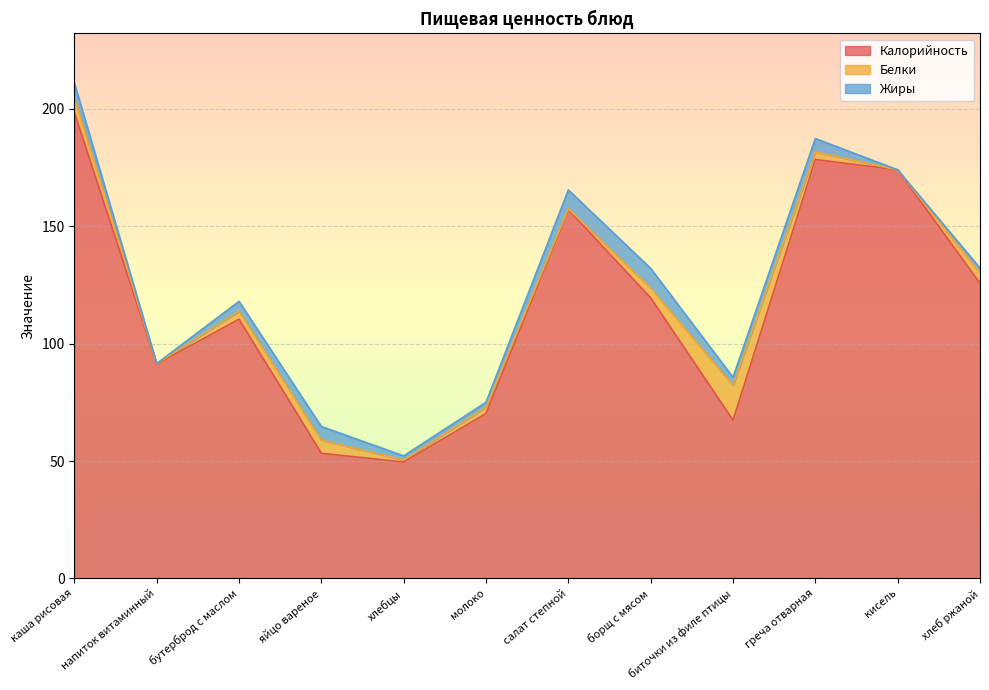

Reading left to right, transcribe all the data shown in this chart.

Калорийность: 198.4	91.3	110.4	53.3	49.6	70.2	157.1	119.5	67.4	178.4	174.0	125.7
Белки: 6.2	0.2	3.4	5.6	0.8	2.8	0.4	4.2	14.8	3.2	0.0	4.3
Жиры: 6.4	0.0	4.2	5.8	1.8	2.0	8.0	8.4	3.4	5.7	0.0	2.2